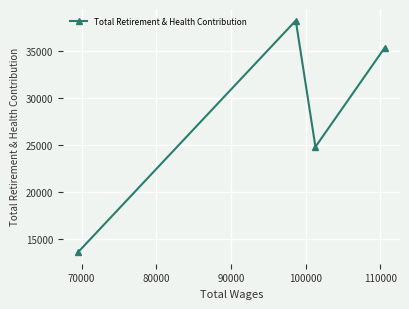

What is the minimum value shown in the chart?

13562